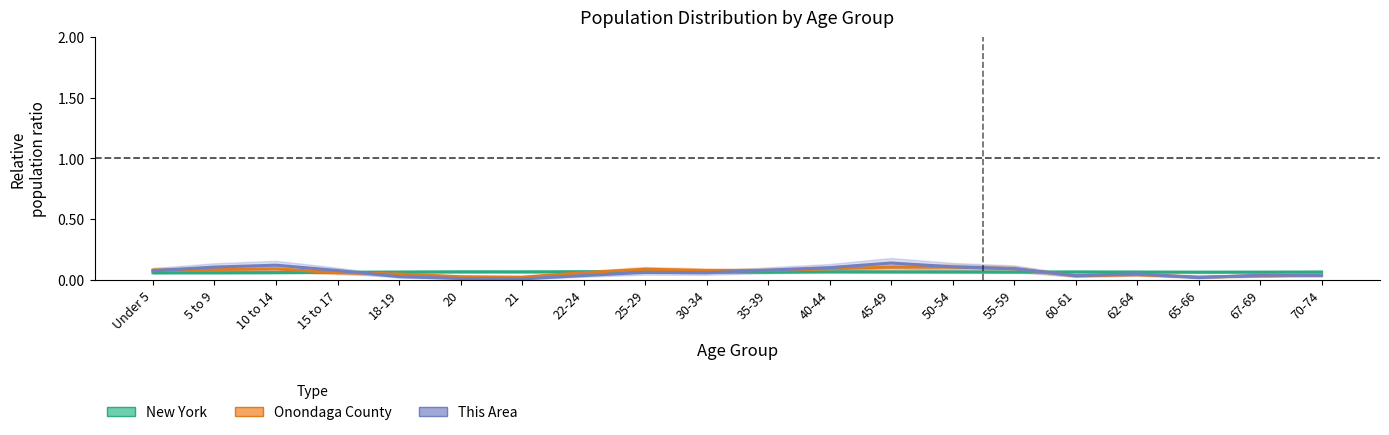

What is the difference between the maximum and second lowest values in the This Area series?

0.1